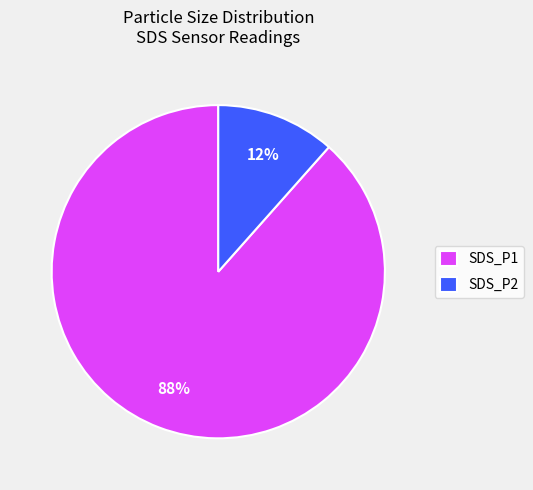

The SDS_P2 slice represents 2% of the pie. True or false?

False